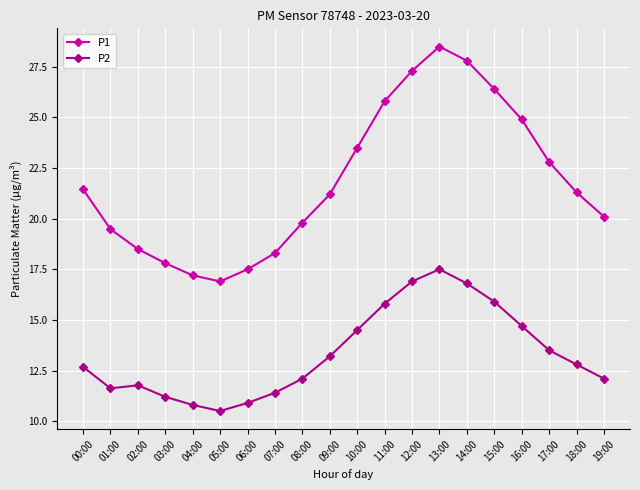

What is the label of the 9th point from the right?

11:00